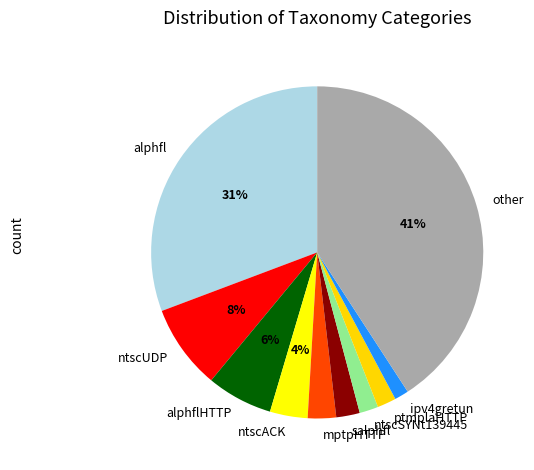

Between ntscSYNt139445 and mptpHTTP, which is larger?

mptpHTTP